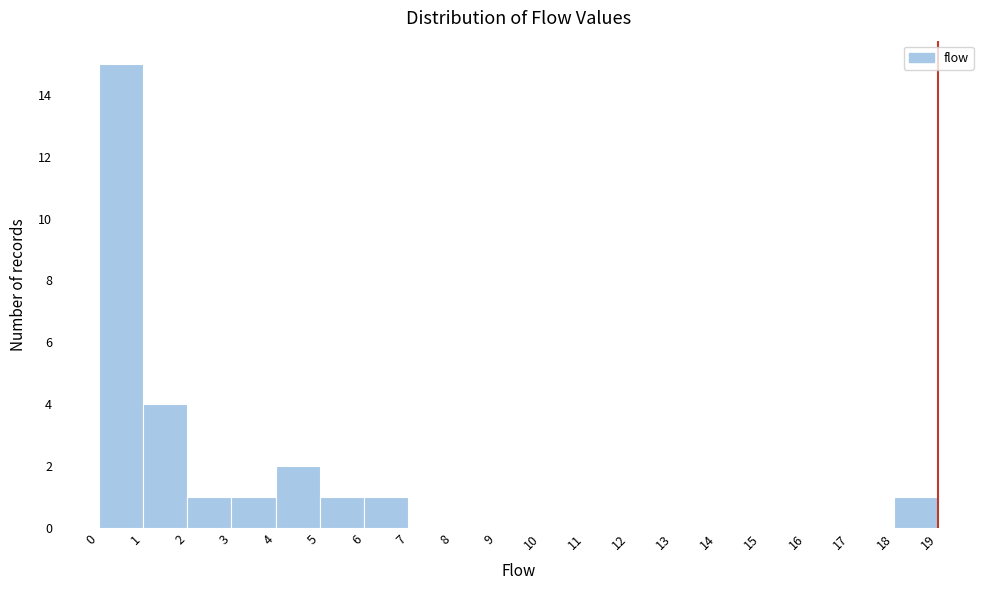

Reading right to left, what are all the values shown in this chart?

18=1	17=0	16=0	15=0	14=0	13=0	12=0	11=0	10=0	9=0	8=0	7=0	6=1	5=1	4=2	3=1	2=1	1=4	0=15